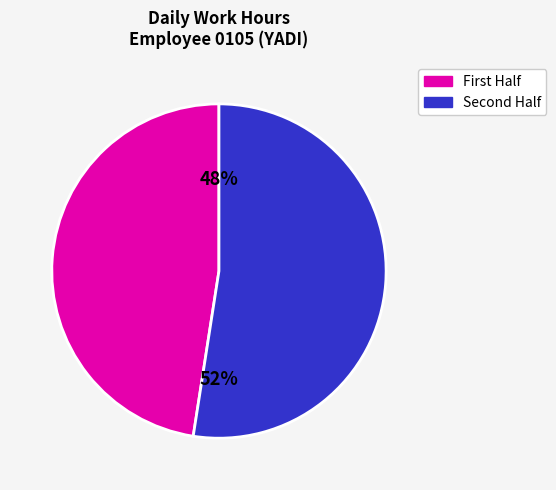

Is there a majority slice in this chart?

Yes